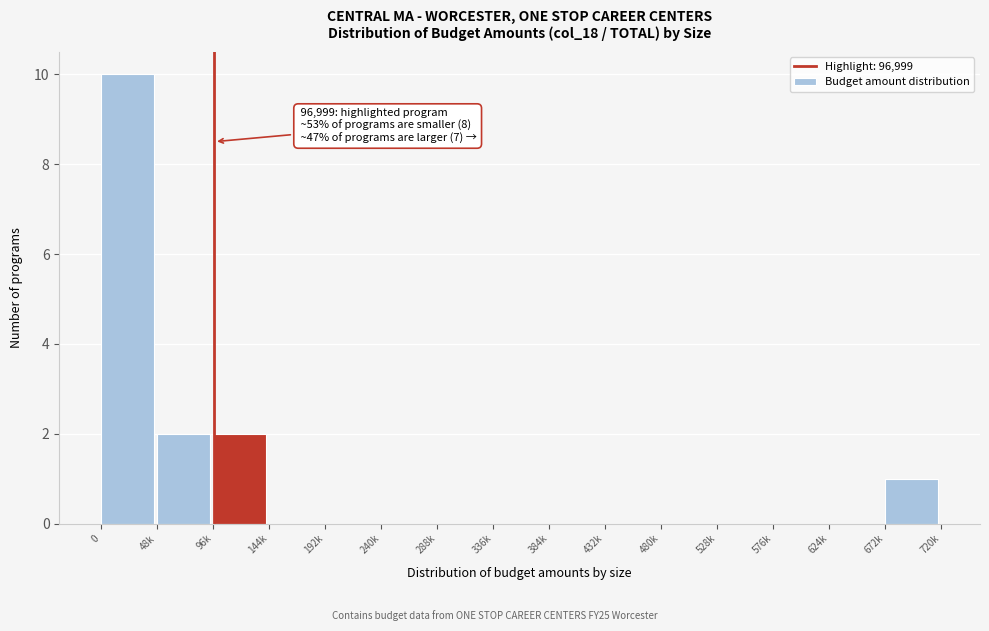

Reading left to right, what are all the values shown in this chart?

0=10	48k=2	96k=2	144k=0	192k=0	240k=0	288k=0	336k=0	384k=0	432k=0	480k=0	528k=0	576k=0	624k=0	672k=1